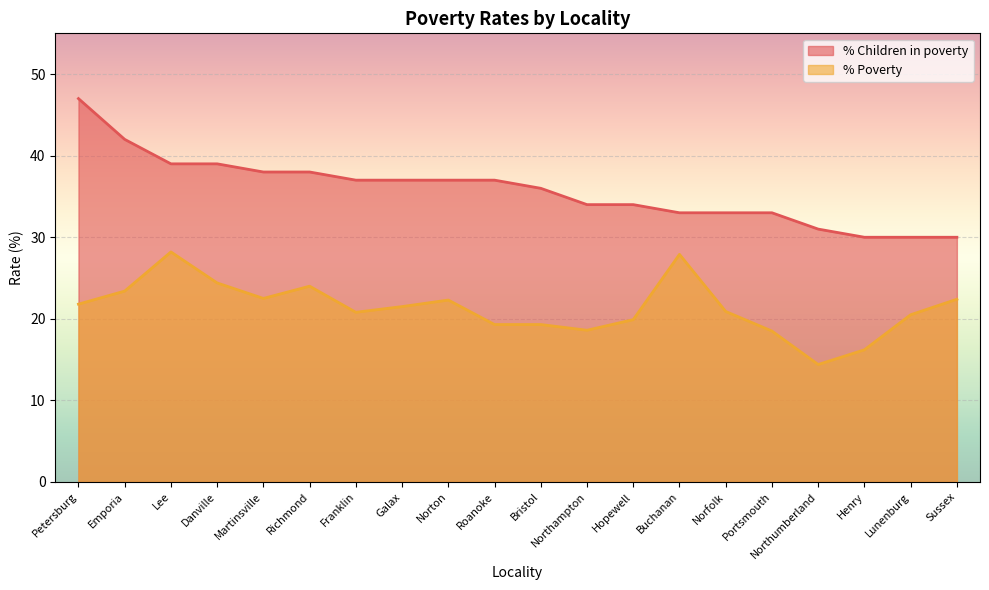

What is the difference between the maximum and second lowest values in the % Children in poverty series?

17.0